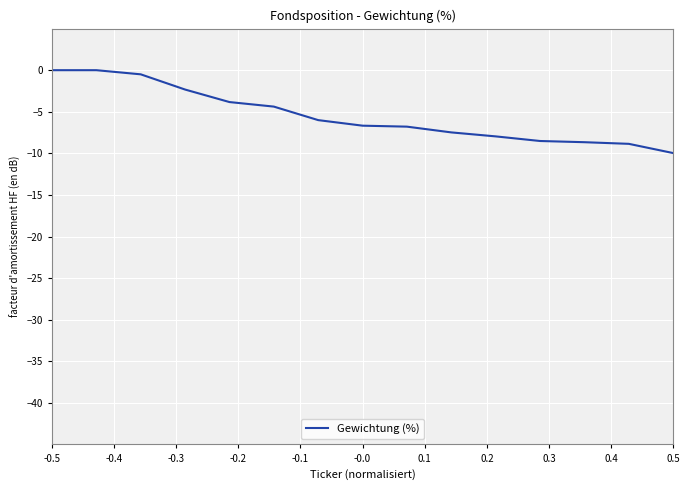

What is the difference between the maximum and minimum values?

10.0